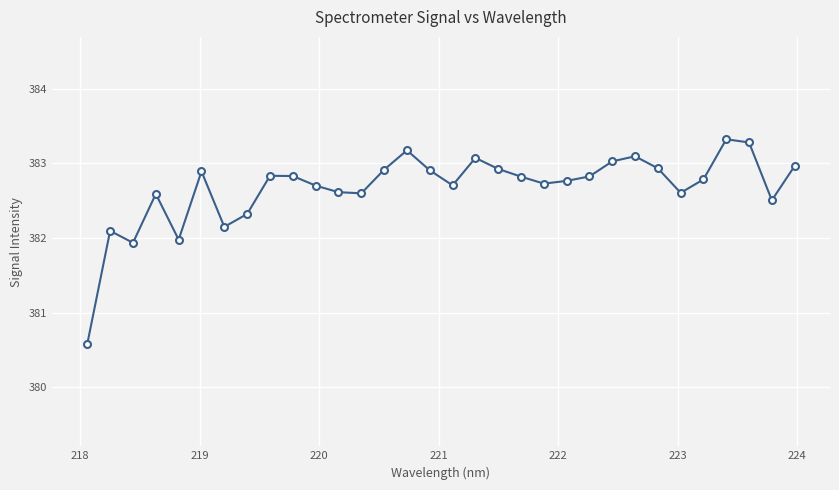

What is the value of the 24th point from the left?

383.0